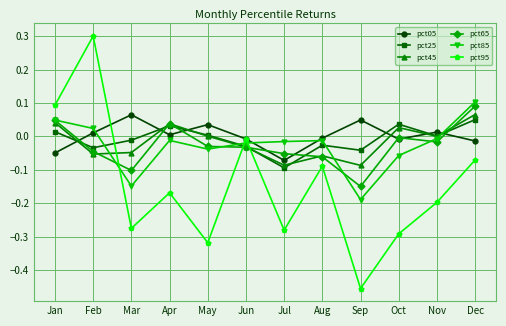

What is the spread (max minus min) of values at Dec?

0.2